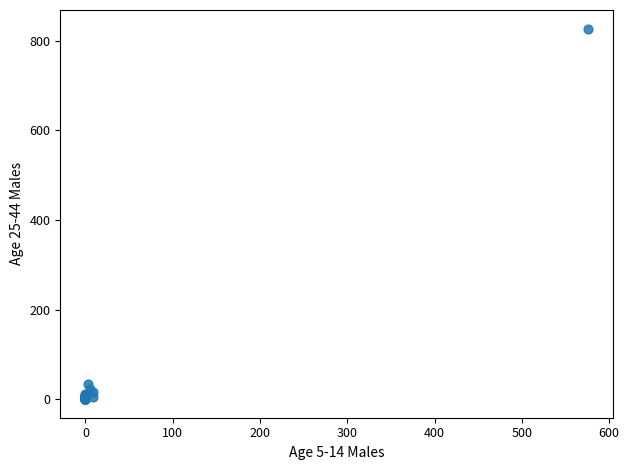

What Y value in the scatter plot is closest to 413?

34